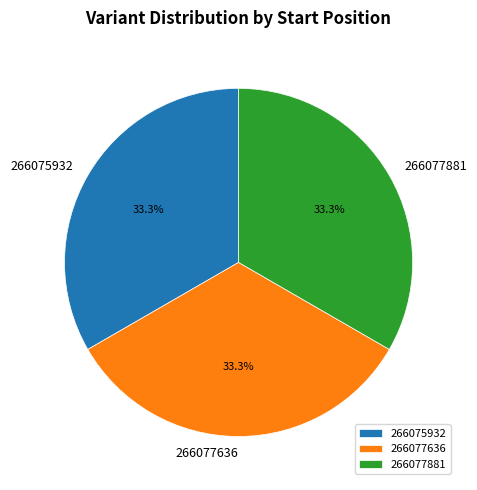

Approximately how many times larger is the value at 266075932 compared to 266077881?

1.0